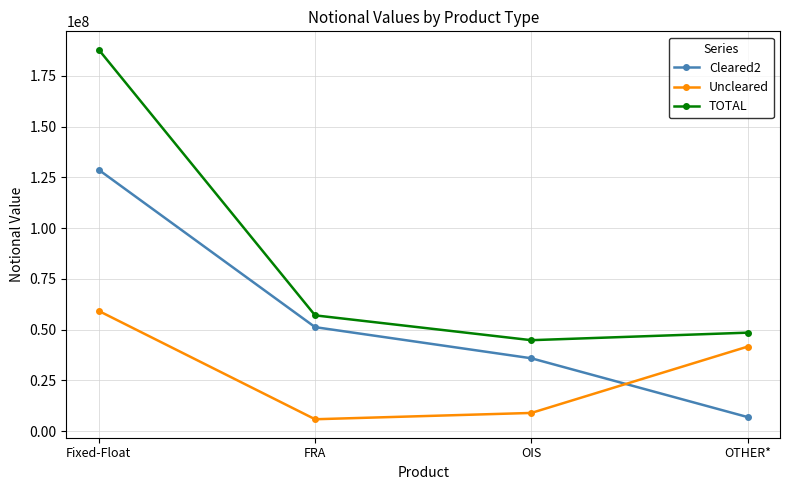

True or false: Cleared2 and TOTAL intersect in this chart.

False